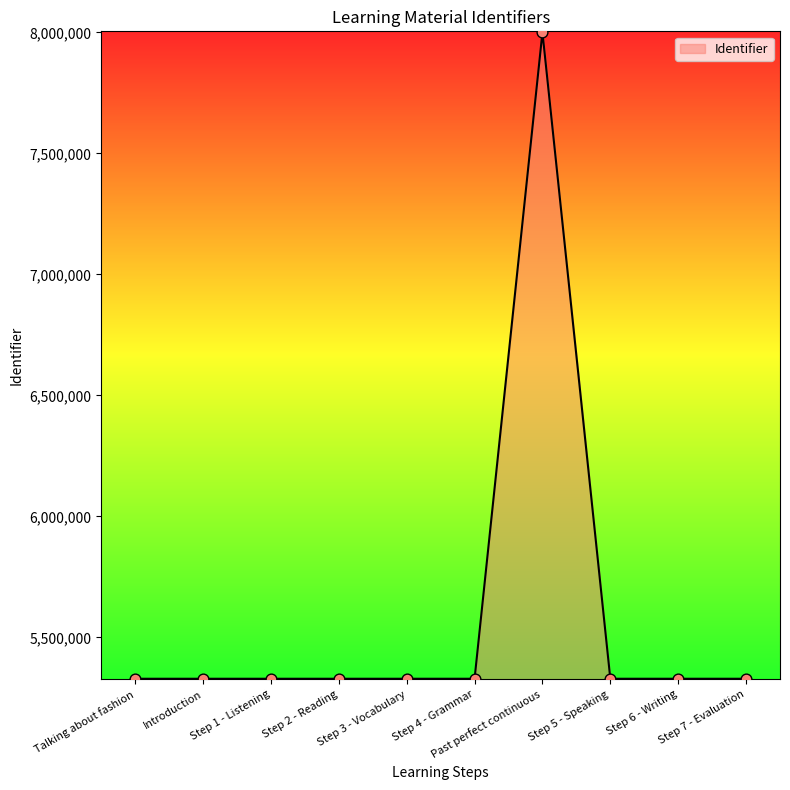

What is the change in value from Past perfect continuous to Step 5 - Speaking?

-2671518